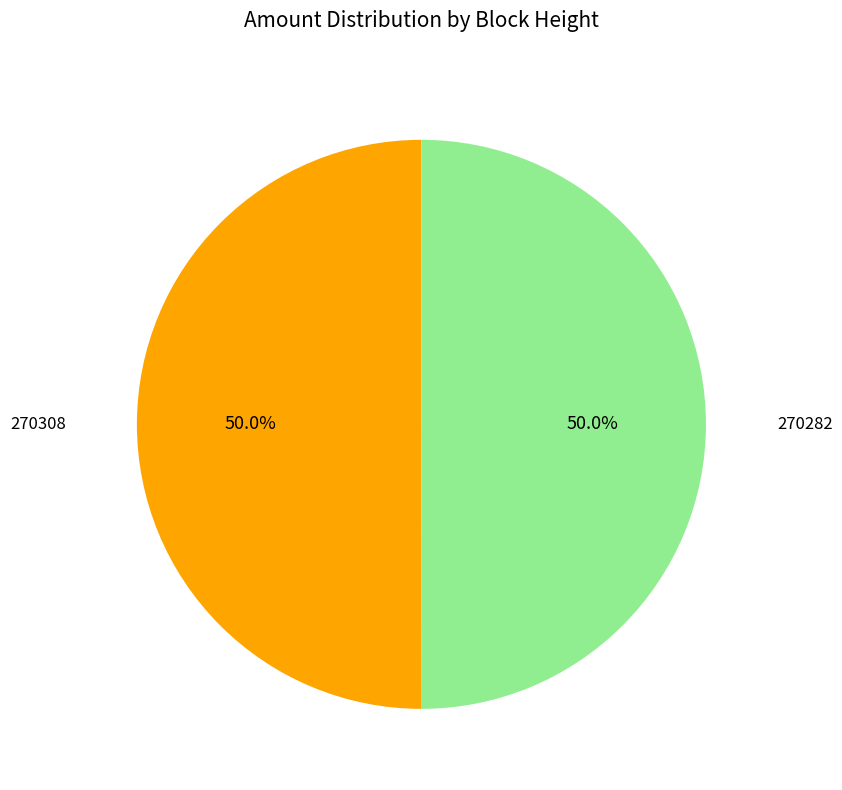

Approximately how many times larger is the value at 270282 compared to 270308?

1.0